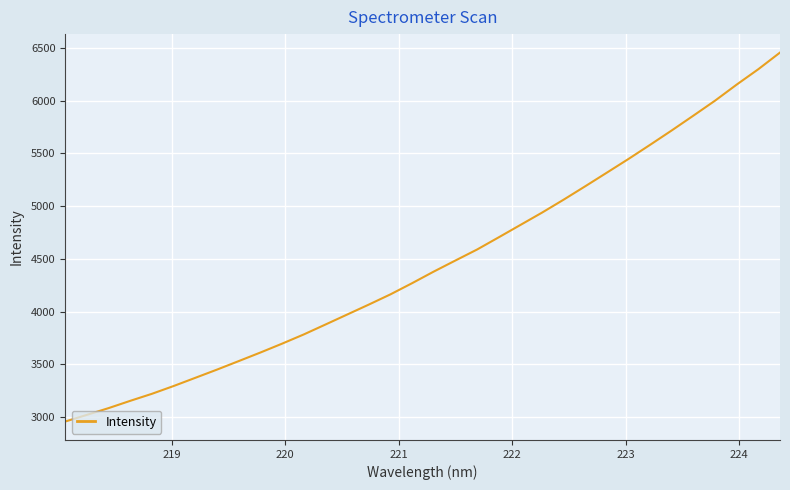

How many series are shown in this chart?

1